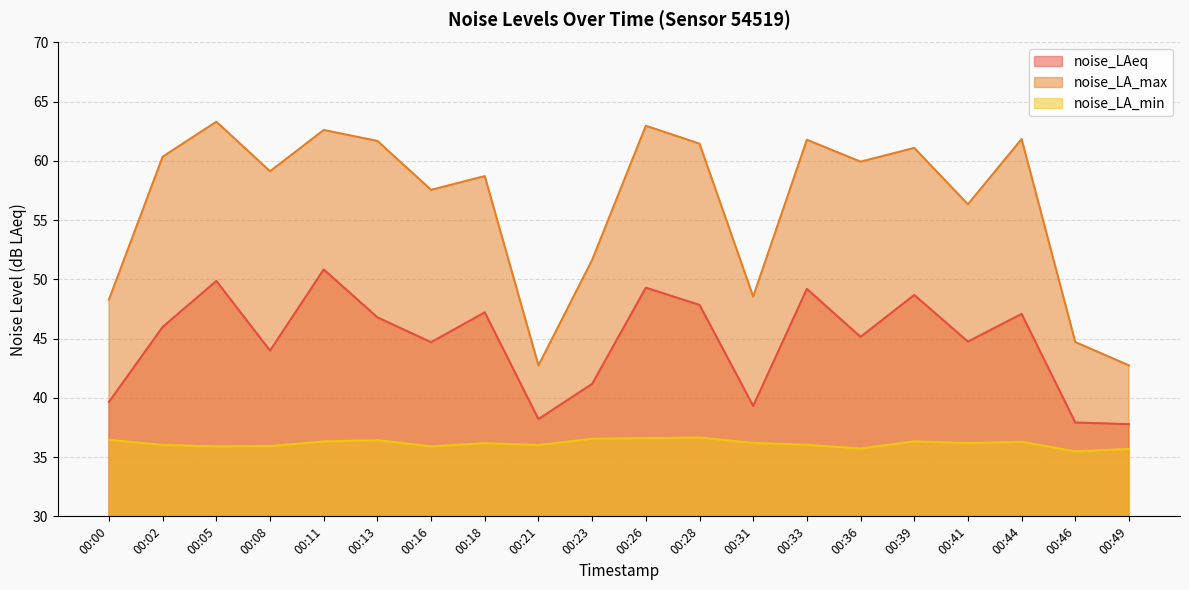

What is the sum of the noise_LA_min values at 00:28 and 00:00?

73.1